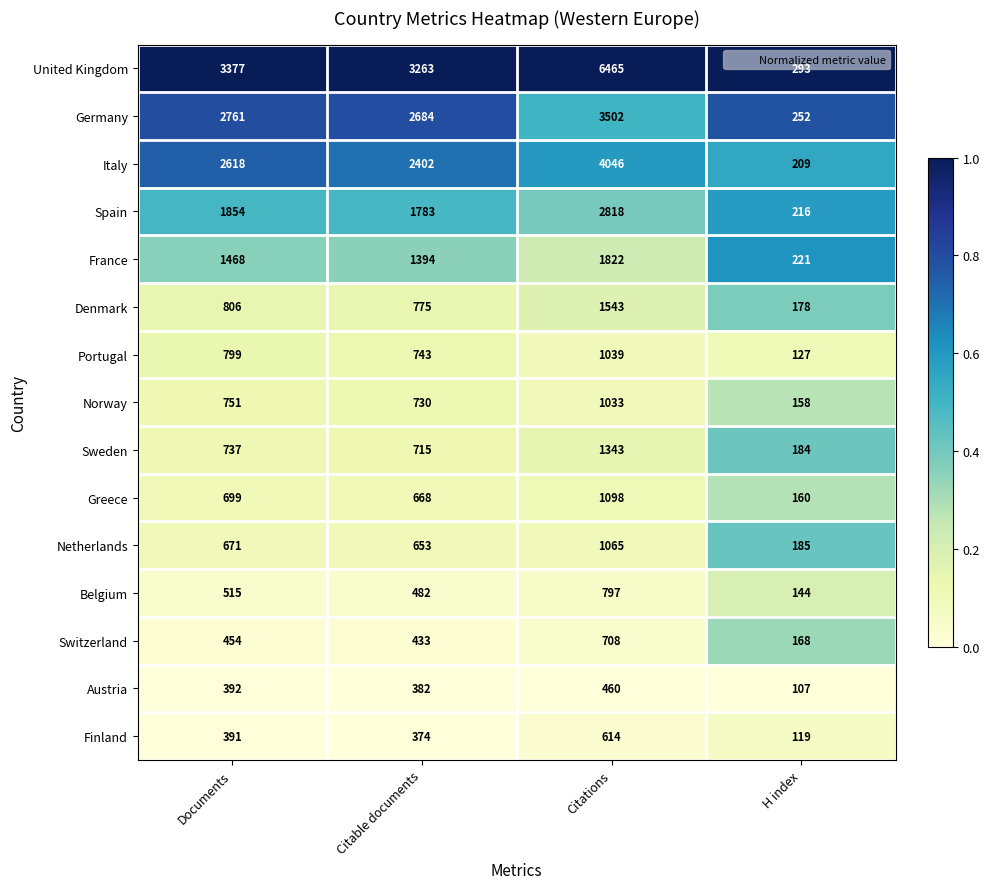

Which series has the largest total across all categories?

United Kingdom